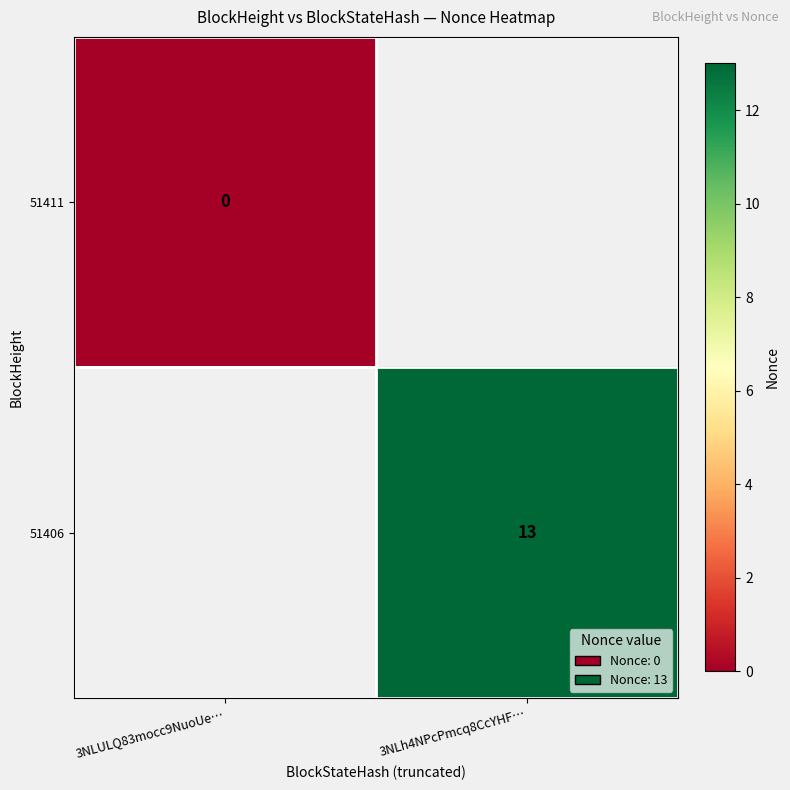

True or false: 51406 has a value of 6 at 3NLh4NPcPmcq8CcYHF….

False